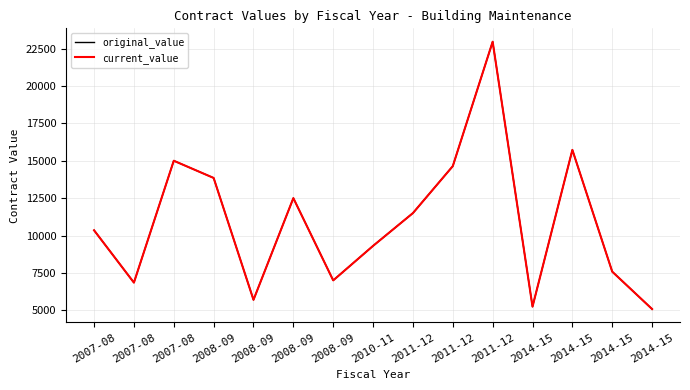

At 2011-12, list the series in order from largest to smallest.

original_value, current_value